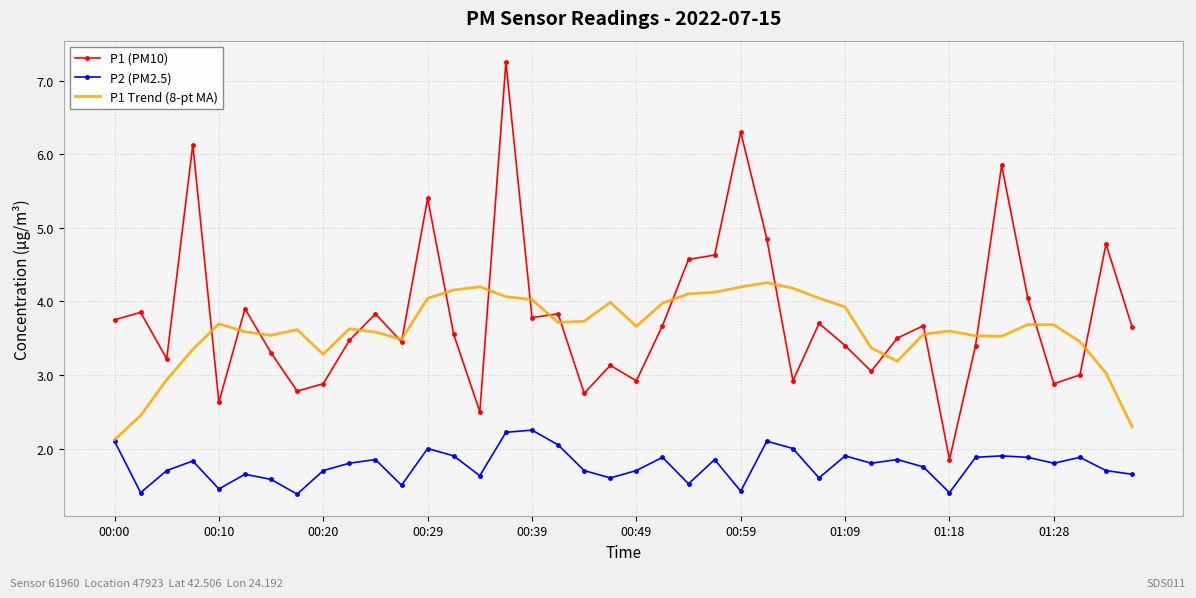

True or false: P1 (PM10) and P2 (PM2.5) cross at least once.

False